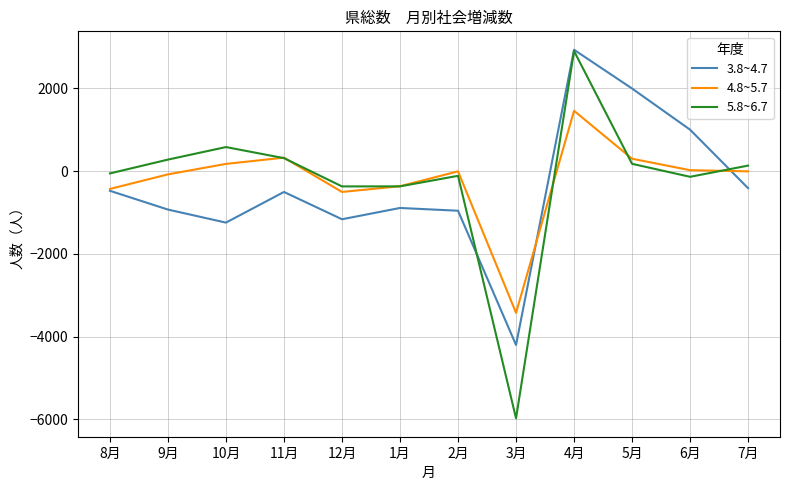

Which series has the widest spread of values?

5.8~6.7